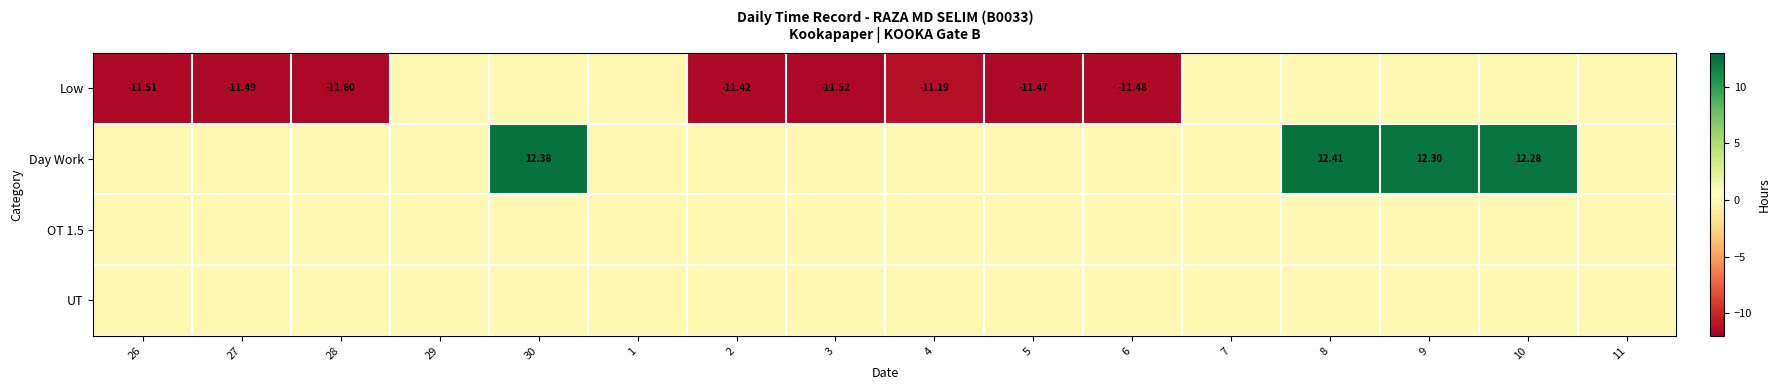

List the series in order of their peak value, lowest first.

Low, OT 1.5, UT, Day Work